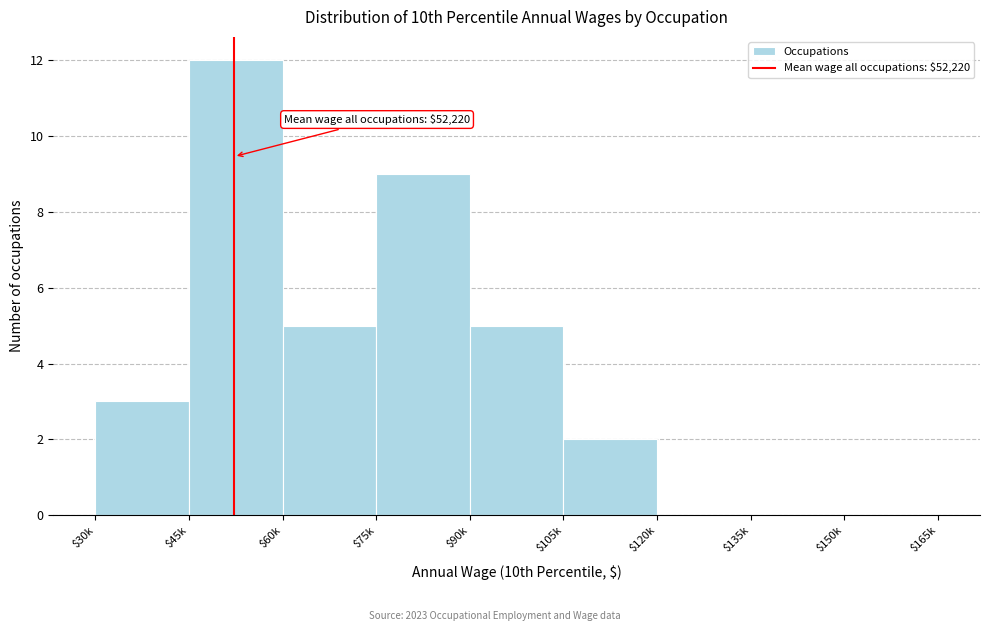

What is the sum of all values?

36